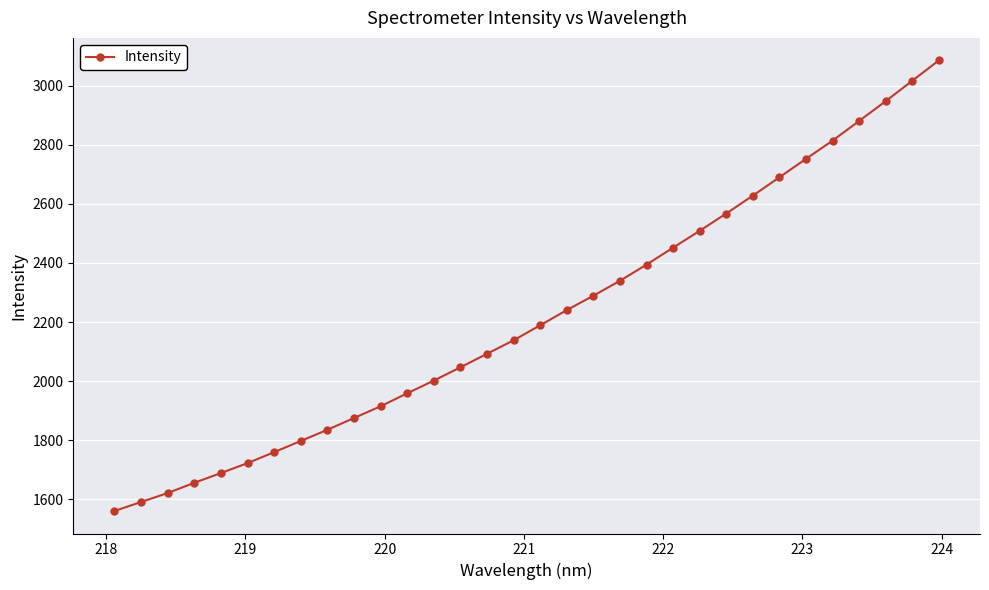

What is the minimum value shown in the chart?

1560.7